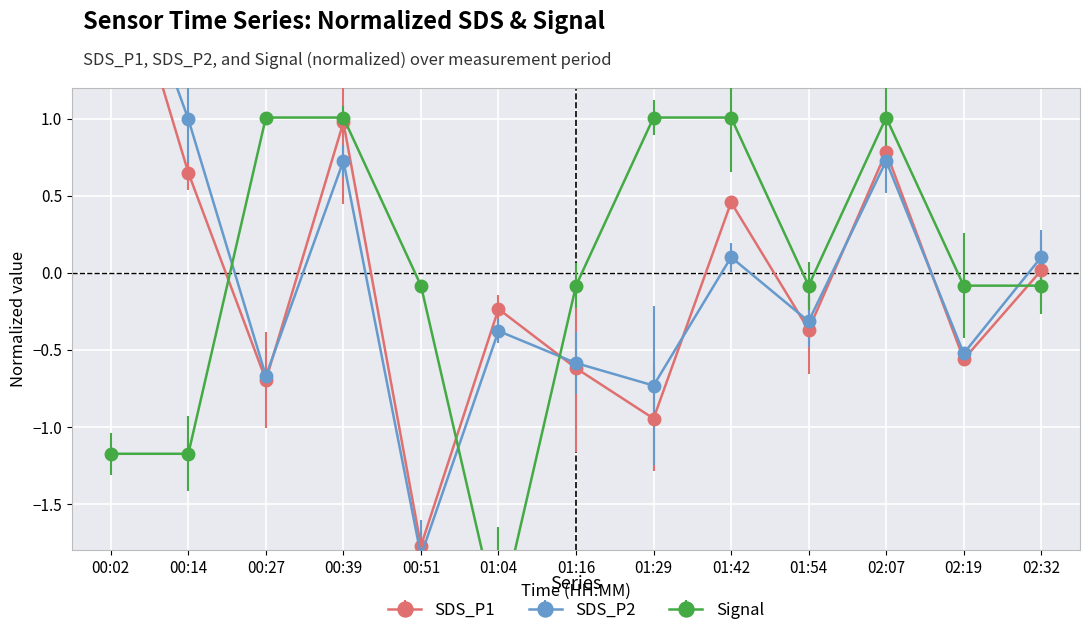

At how many categories does at least one series exceed 1?

6